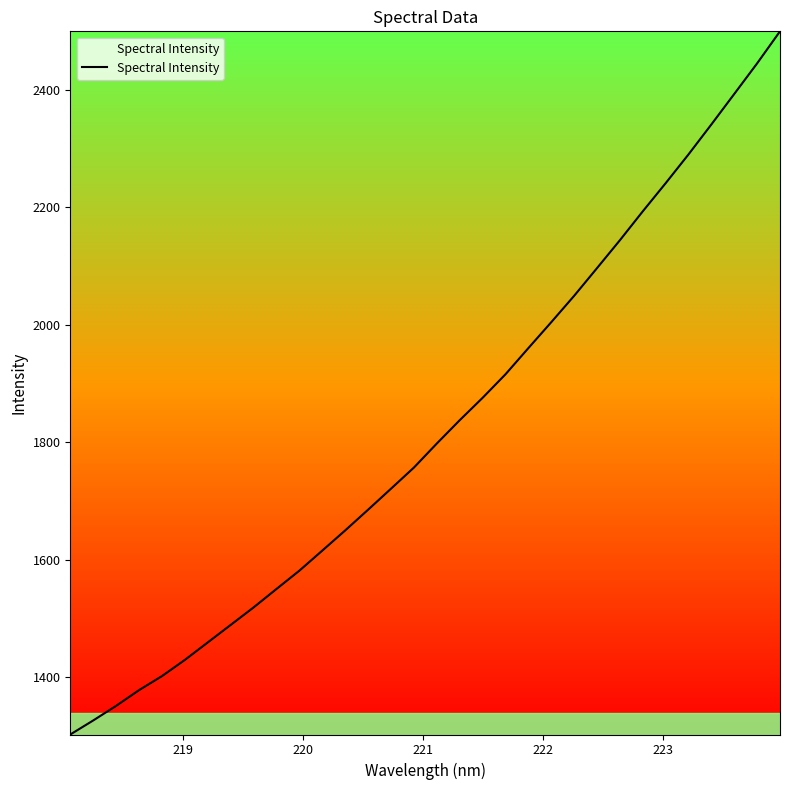

What is the difference between the maximum and minimum values?

1196.2